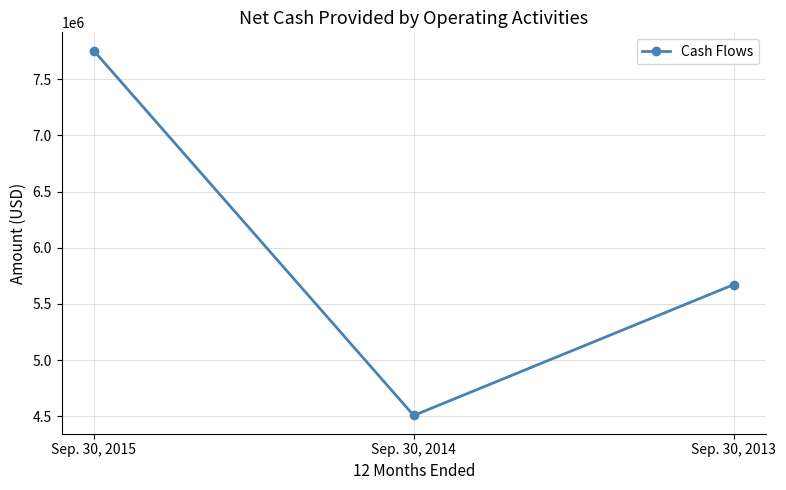

Reading left to right, transcribe all the data shown in this chart.

Sep. 30, 2015=7755000	Sep. 30, 2014=4507000	Sep. 30, 2013=5672000